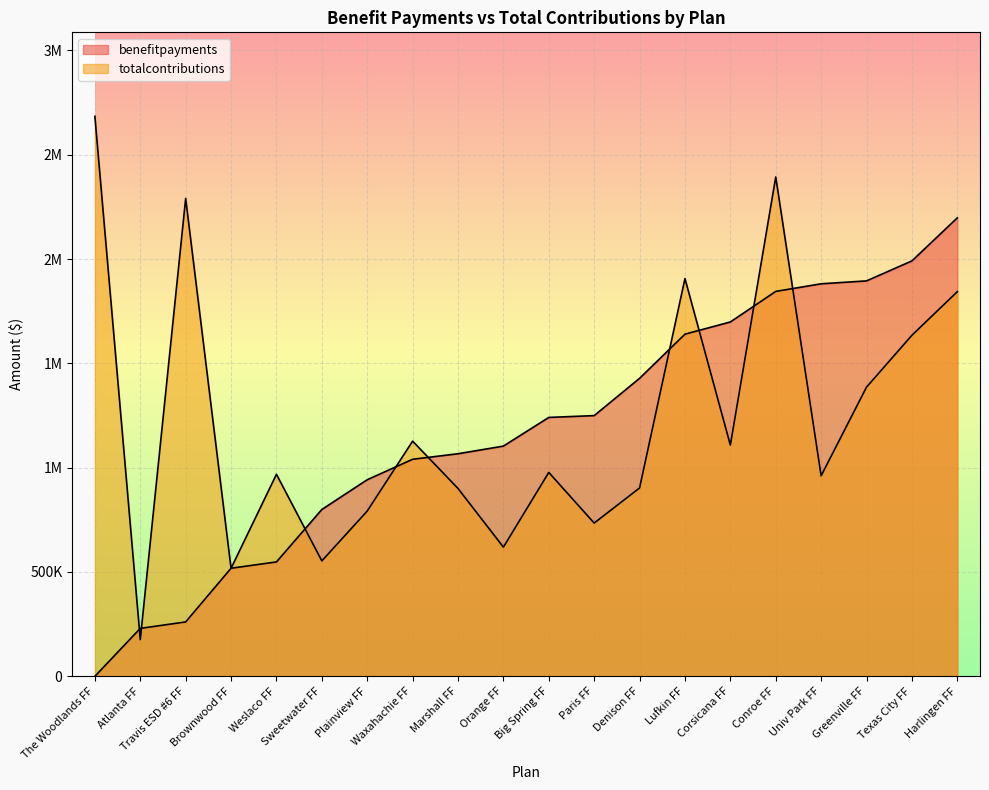

What is the greatest value displayed?

2683862